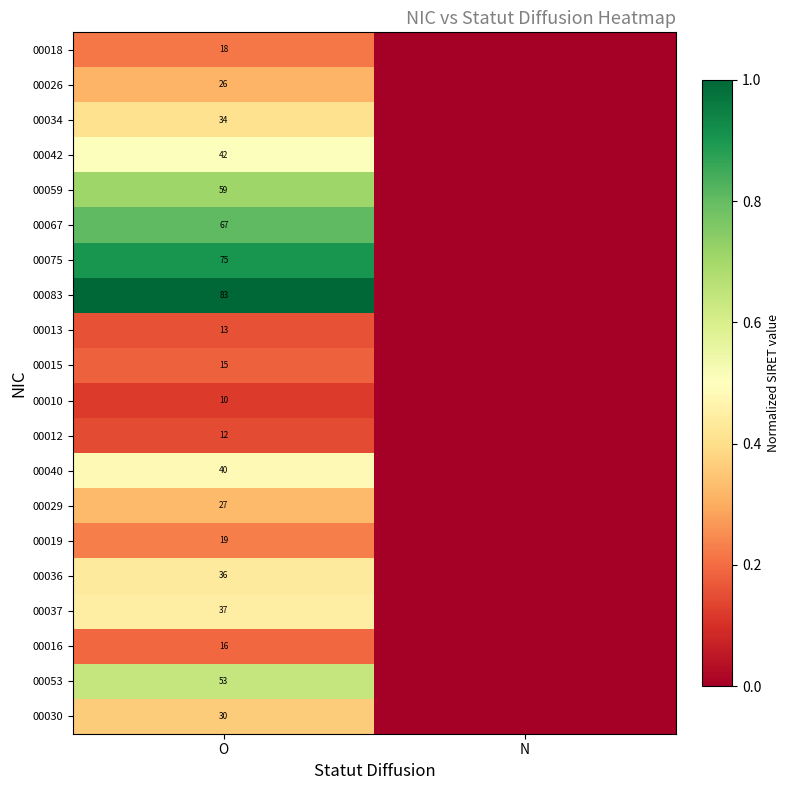

The 00040 series shows 19 at O. True or false?

False